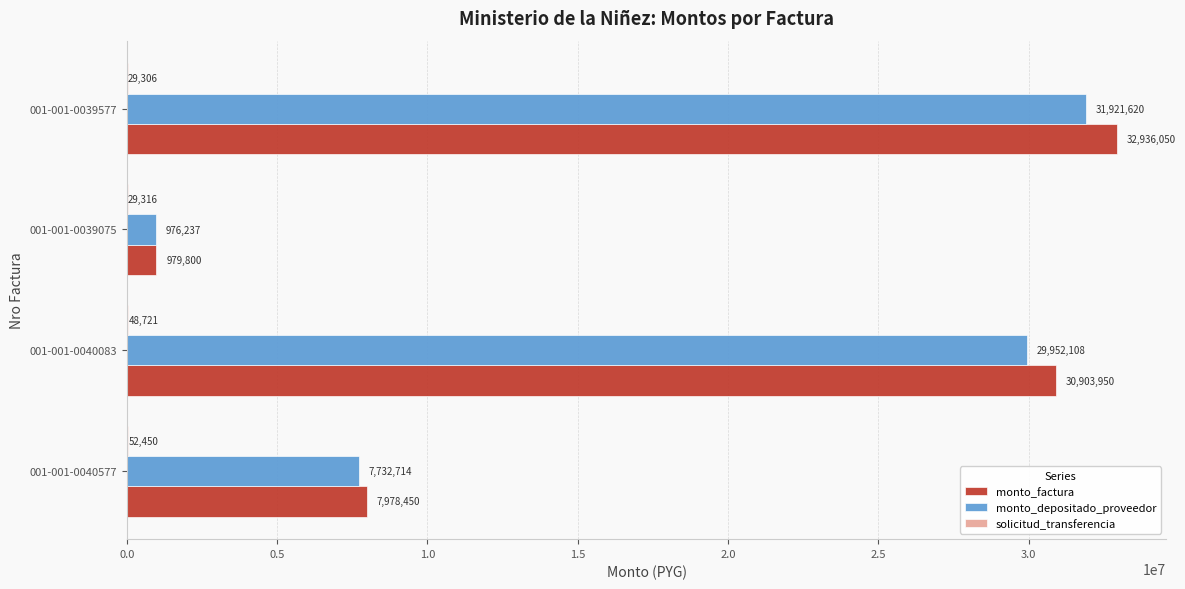

What is the sum of the monto_depositado_proveedor values at 001-001-0039075 and 001-001-0040083?

30928345